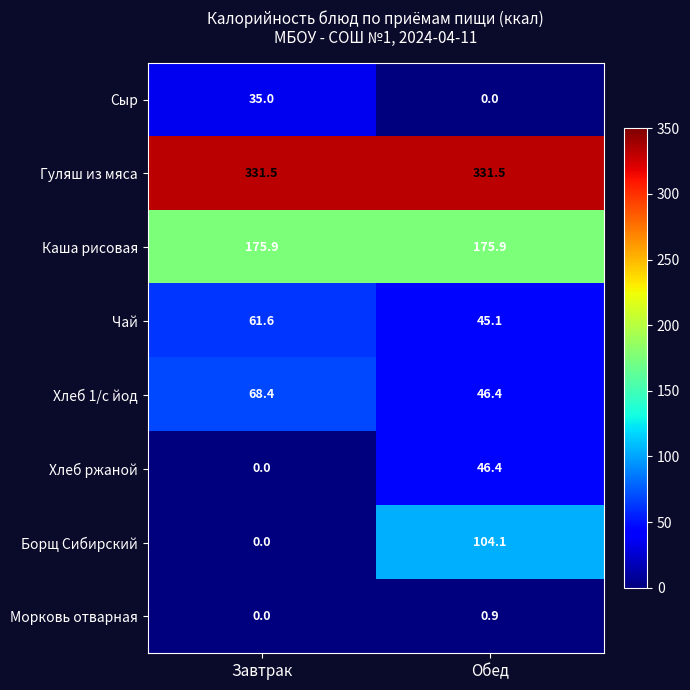

Count the number of categories in the chart.

2